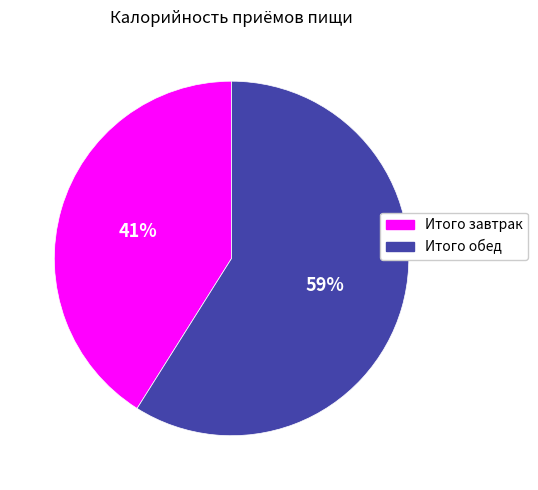

What is the largest slice in the pie chart?

Итого обед